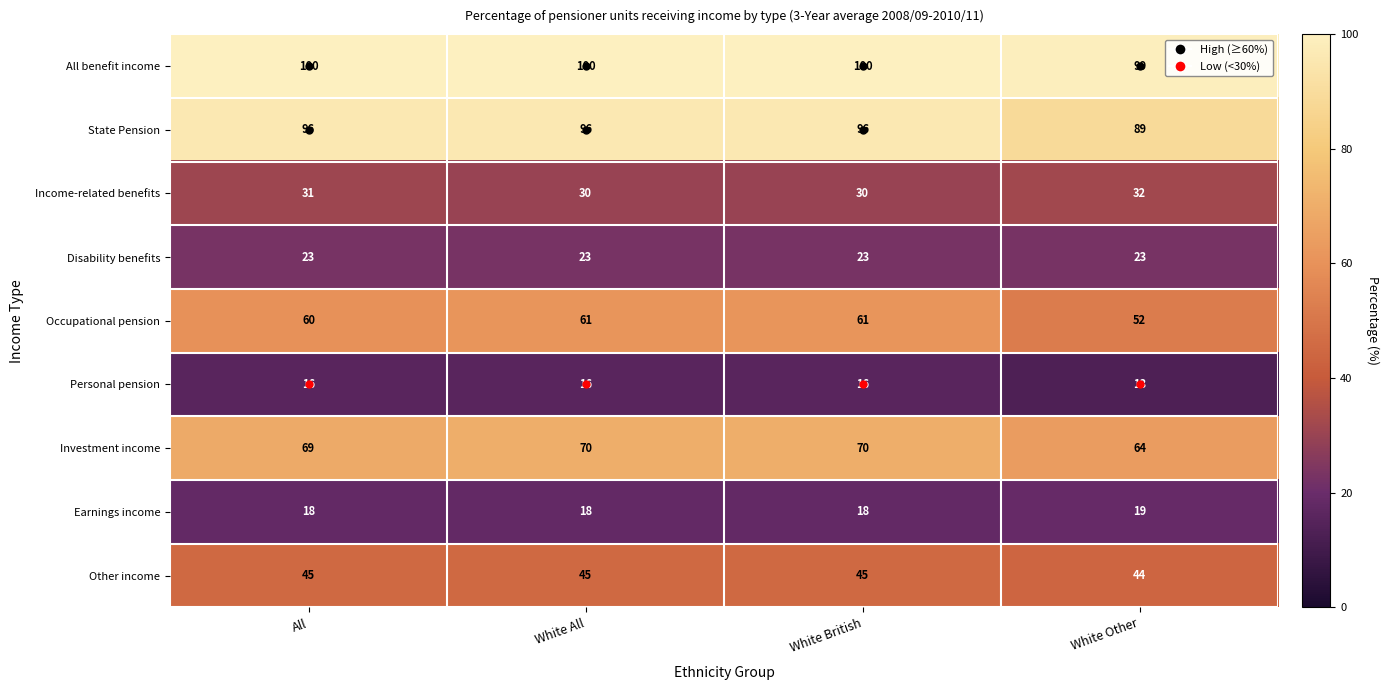

Which series has the largest total across all categories?

All benefit income